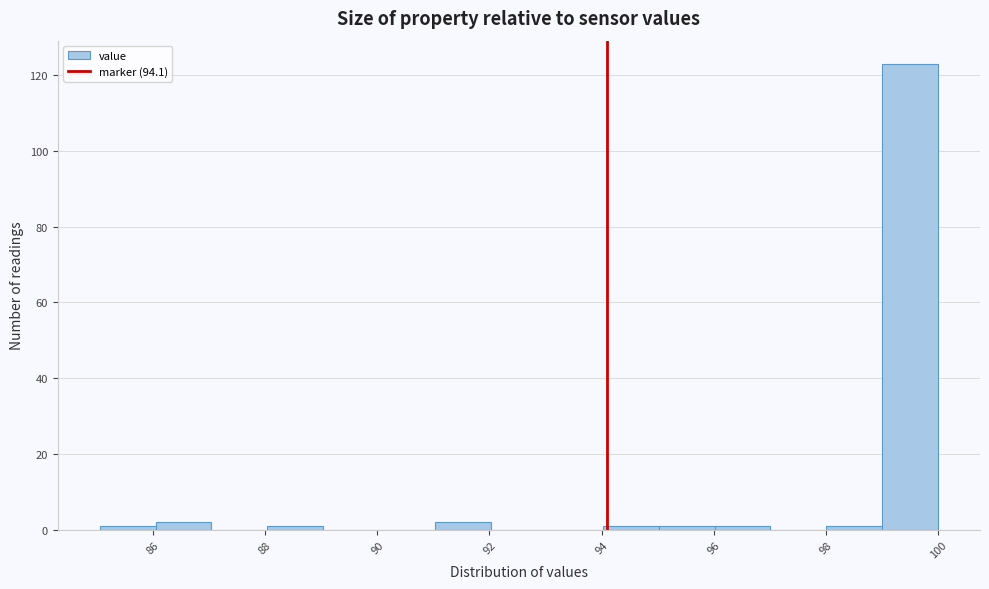

Reading left to right, list every bar in this chart as the range it spans on the x-axis followed by its height. Neither the bar edges nor the heights are printed on the chart, so give them approximately, as read against the axes.

85 to 86: under 2
86 to 87: 2
87 to 88: 0
88 to 89: under 2
89 to 90: 0
90 to 91: 0
91 to 92: 2
92 to 93: 0
93 to 94: 0
94 to 95: under 2
95 to 96: under 2
96 to 97: under 2
97 to 98: 0
98 to 99: under 2
99 to 100: 124